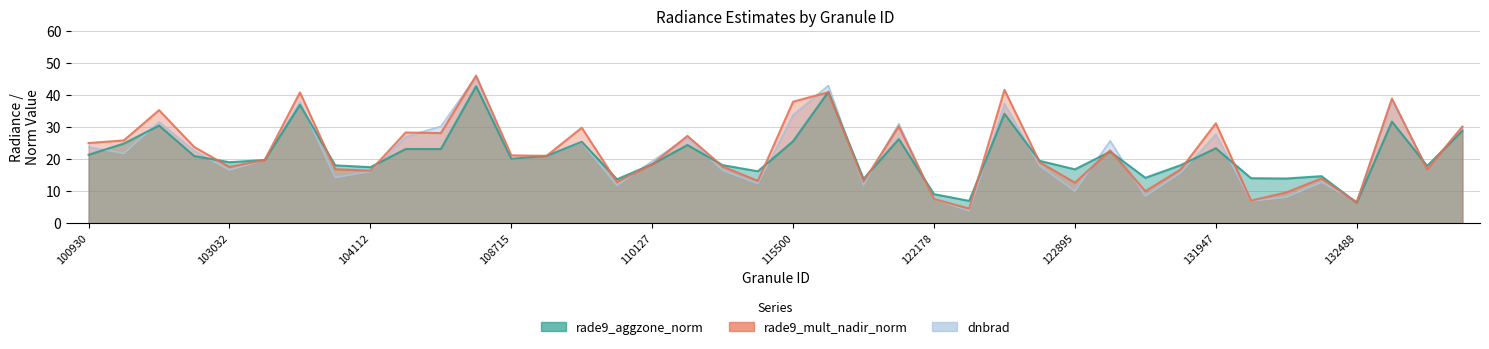

At which label is rade9_aggzone_norm closest to 24?

110299